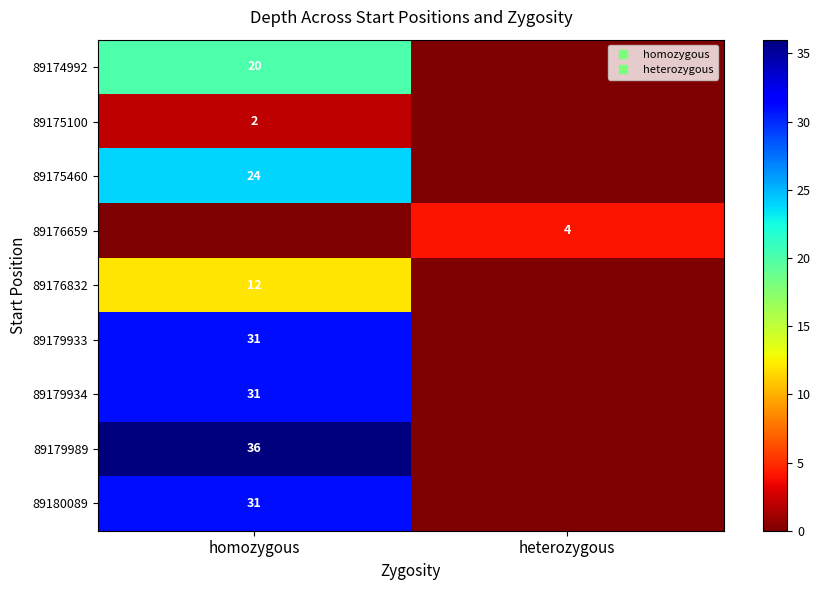

At which category is the sum across all series the highest?

homozygous